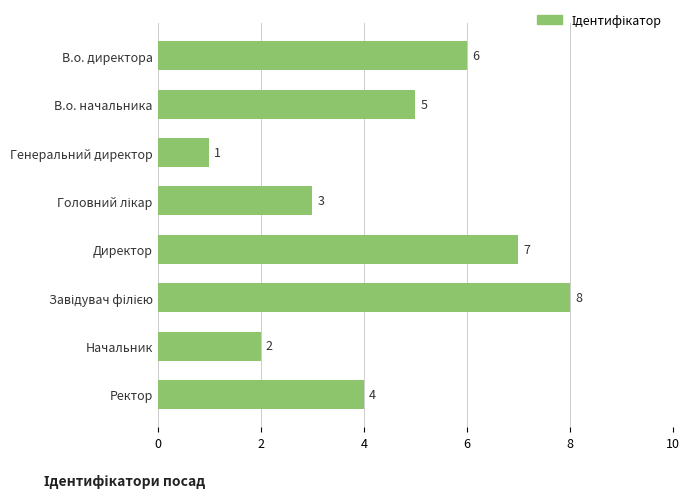

Which has a higher value, В.о. директора or Директор?

Директор